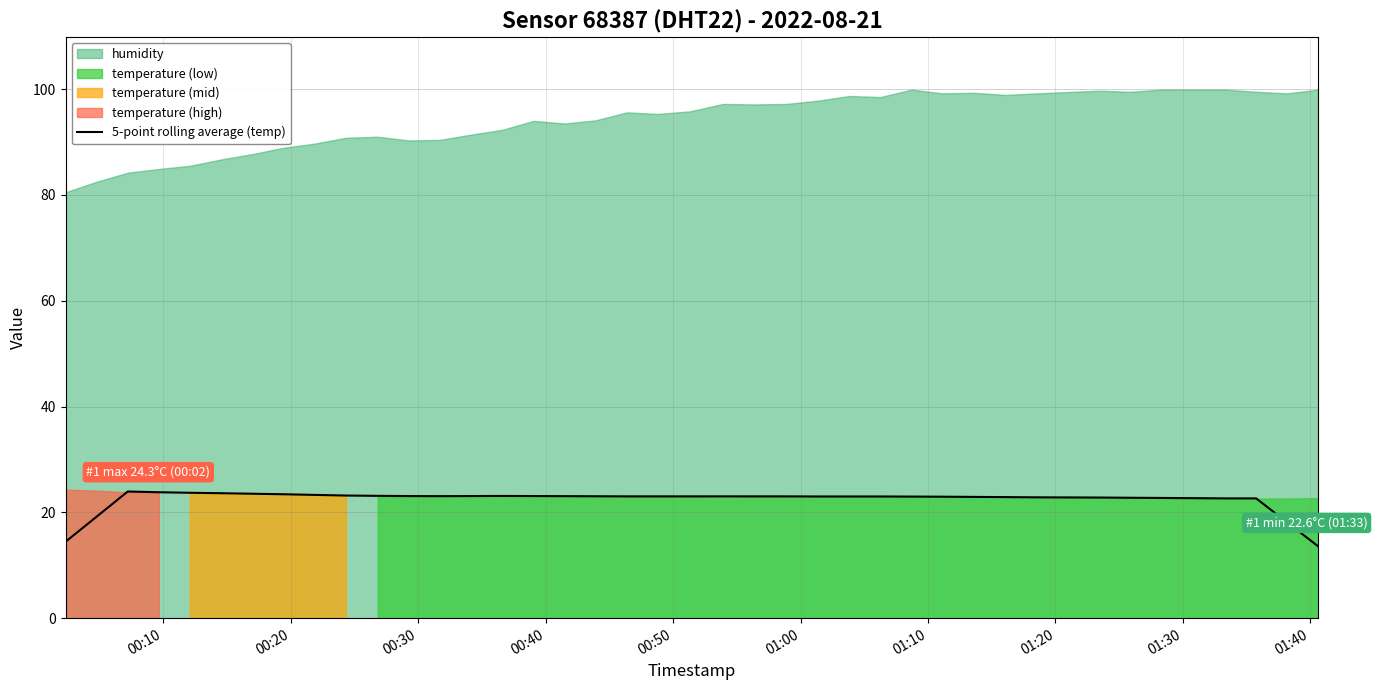

True or false: humidity and 5-point rolling average (temp) cross at least once.

False